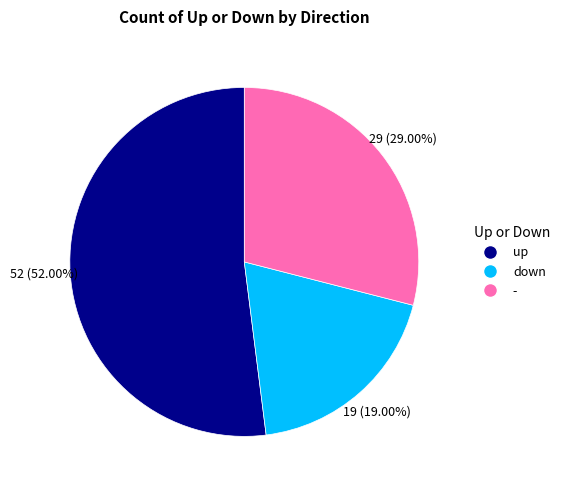

Which slice is the largest?

up